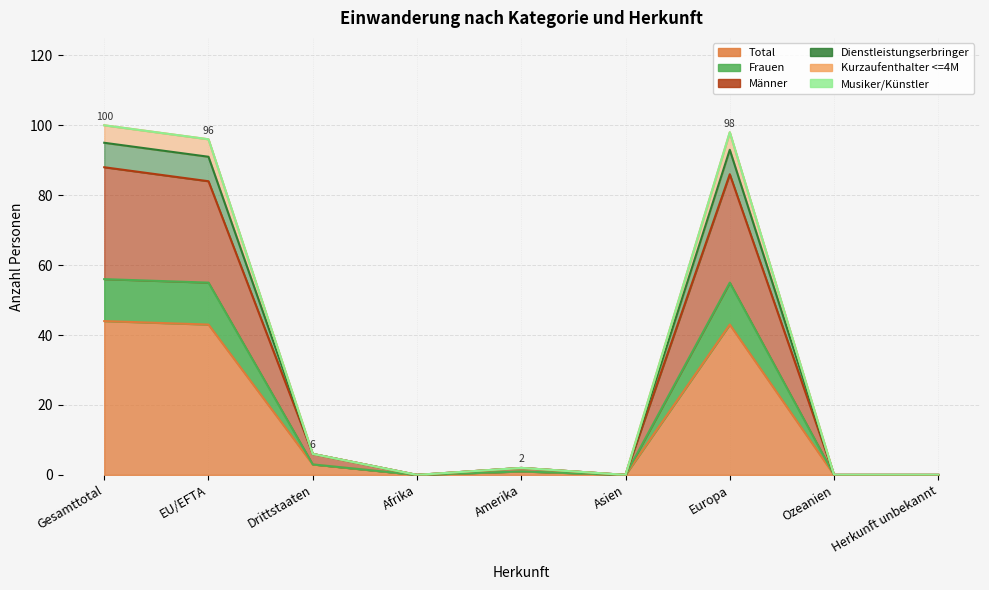

Which series changed the most between Amerika and Herkunft unbekannt?

Männer